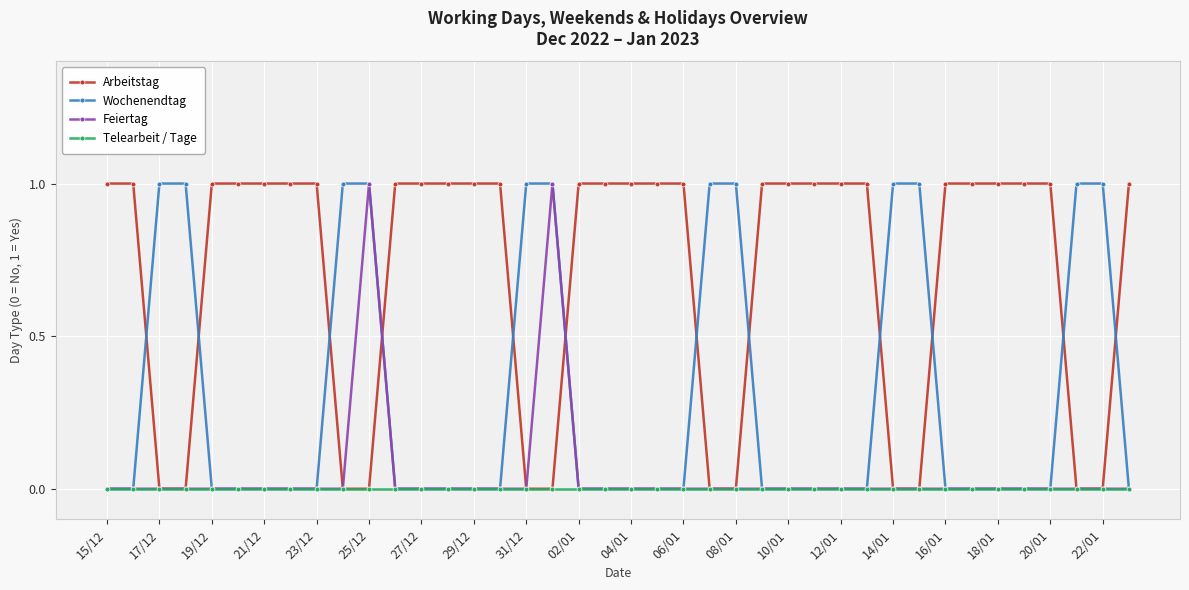

Which series has the largest total across all categories?

Arbeitstag